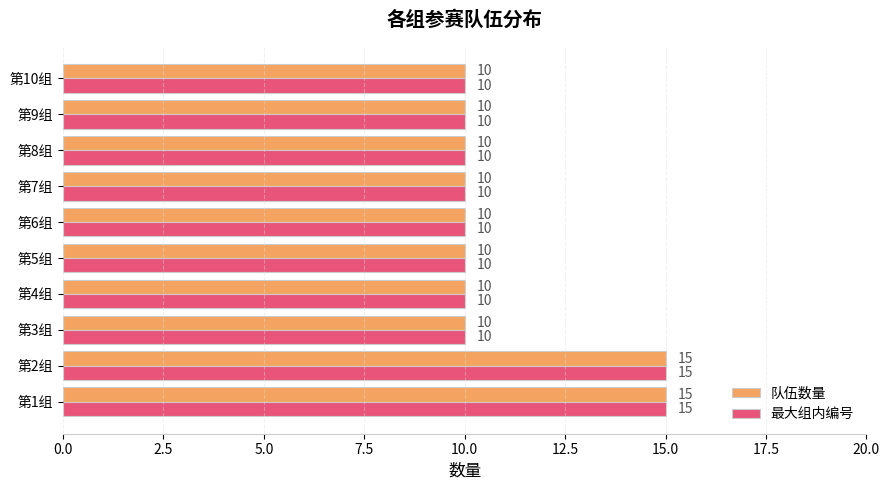

What is the total value across all series at 第9组?

20